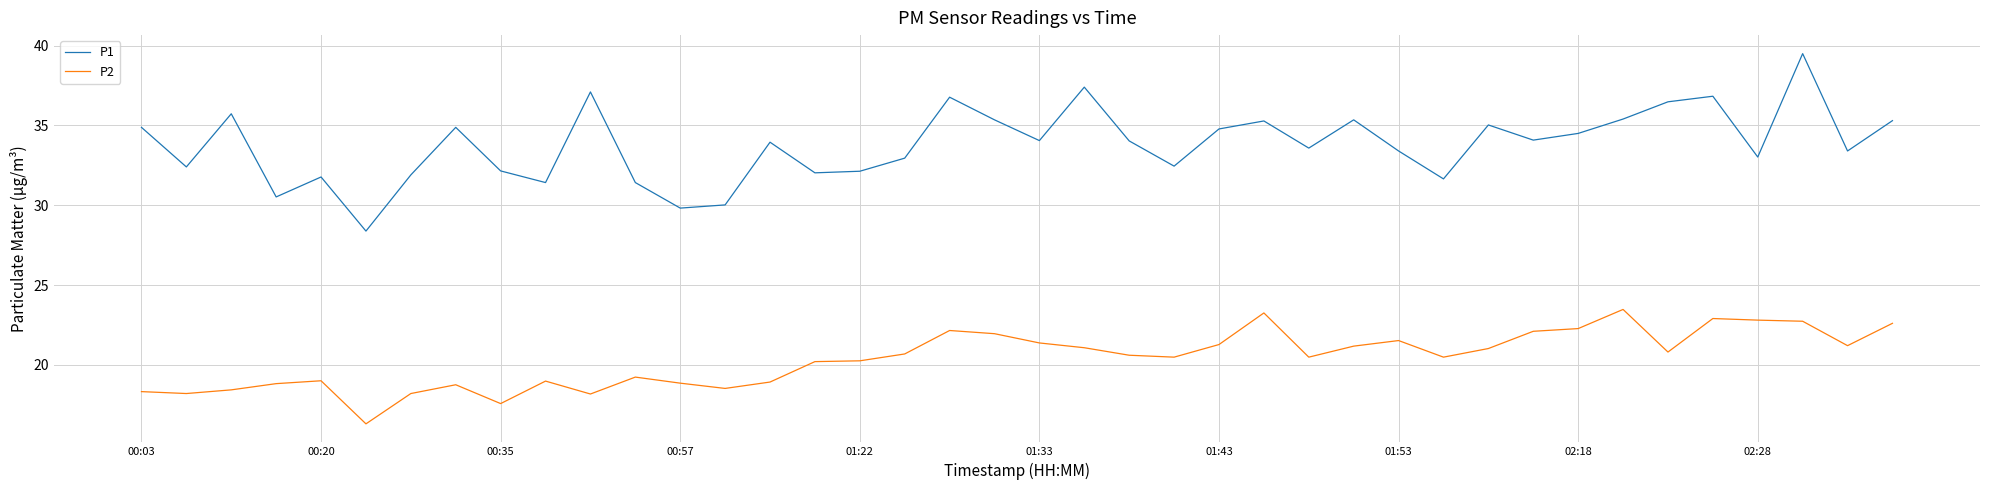

How many distinct data groups are displayed?

2